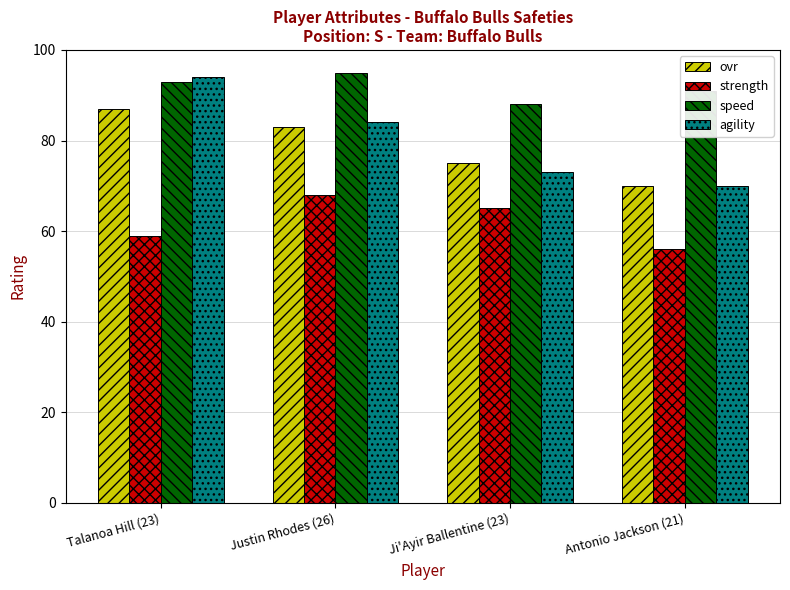

Reading left to right, list all the values displayed in this chart.

ovr: Talanoa Hill (23)=87	Justin Rhodes (26)=83	Ji'Ayir Ballentine (23)=75	Antonio Jackson (21)=70
strength: Talanoa Hill (23)=59	Justin Rhodes (26)=68	Ji'Ayir Ballentine (23)=65	Antonio Jackson (21)=56
speed: Talanoa Hill (23)=93	Justin Rhodes (26)=95	Ji'Ayir Ballentine (23)=88	Antonio Jackson (21)=91
agility: Talanoa Hill (23)=94	Justin Rhodes (26)=84	Ji'Ayir Ballentine (23)=73	Antonio Jackson (21)=70